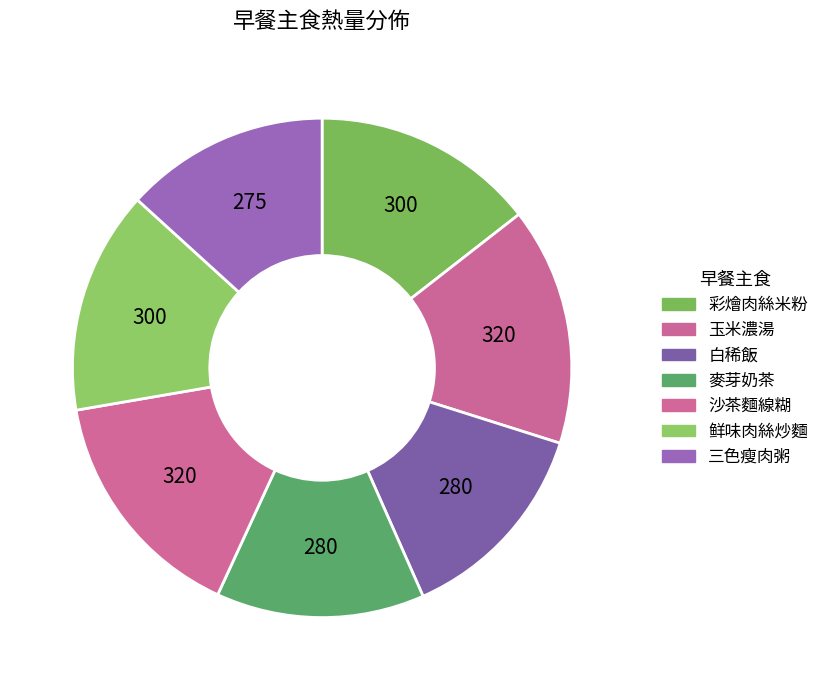

Is there a majority slice in this chart?

No